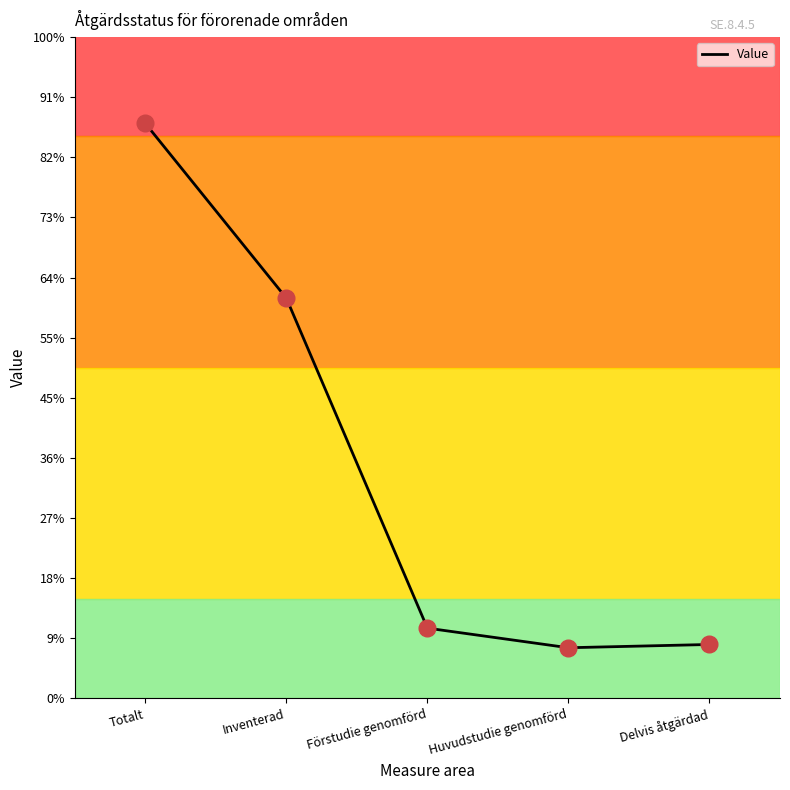

Does the chart have visible grid lines?

No